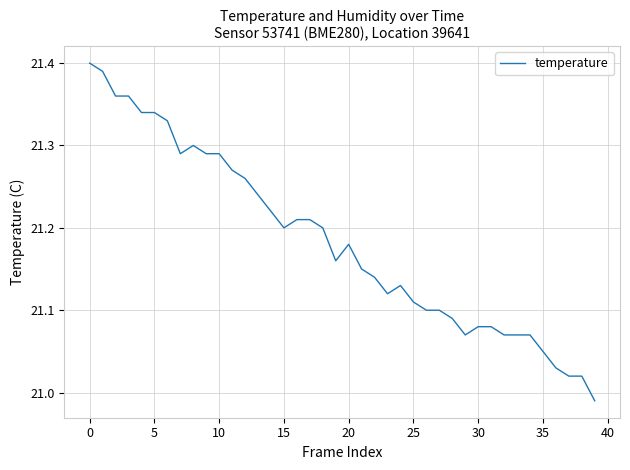

What is the difference between the maximum and minimum values?

0.4